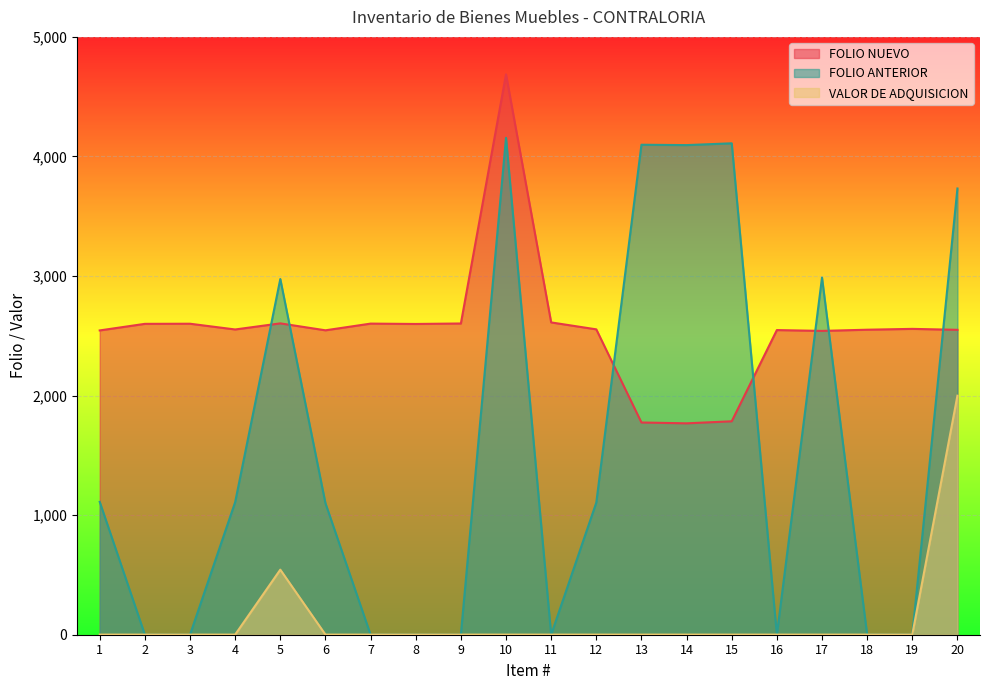

List the series in order of their overall mean, lowest first.

VALOR DE ADQUISICION, FOLIO ANTERIOR, FOLIO NUEVO